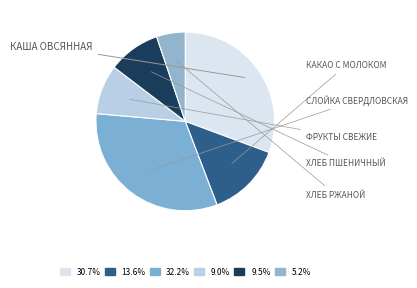

What percentage is the ХЛЕБ ПШЕНИЧНЫЙ slice, to the nearest percent?

9%